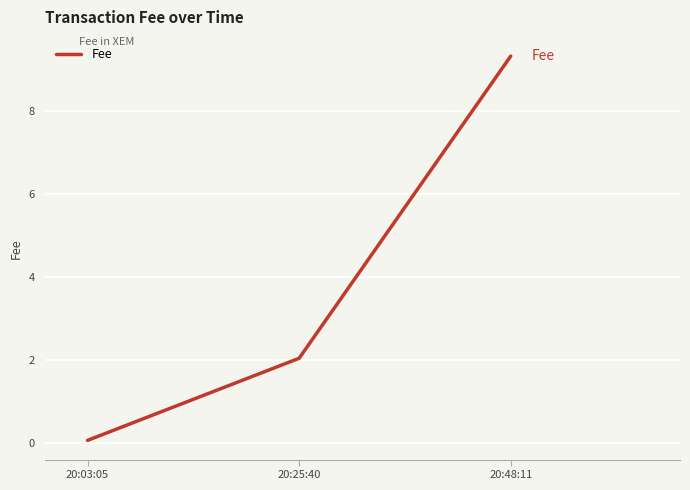

Rank the categories by value from lowest to highest.

20:03:05, 20:25:40, 20:48:11